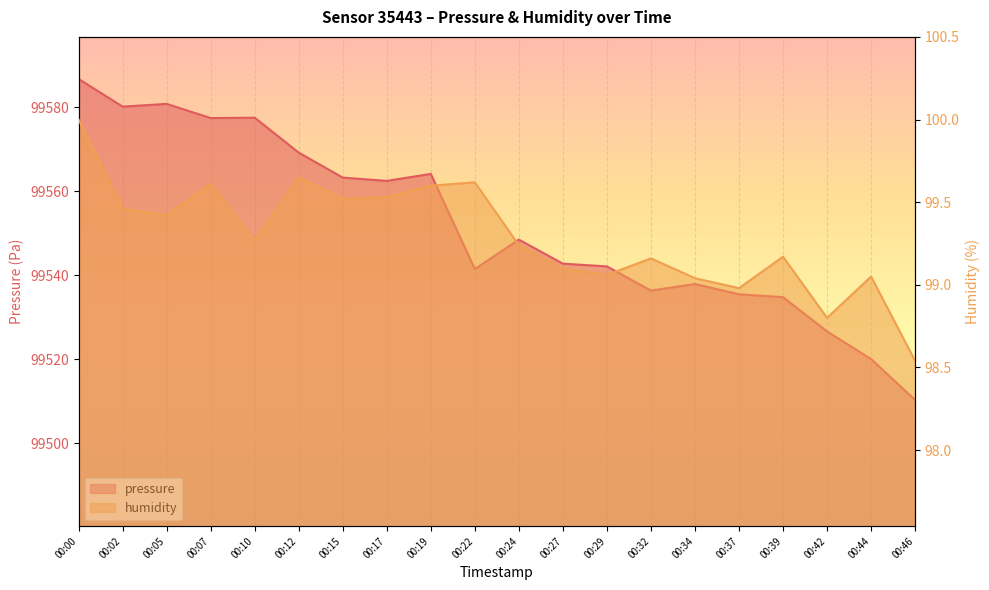

How many data points in pressure are less than 99548?

10